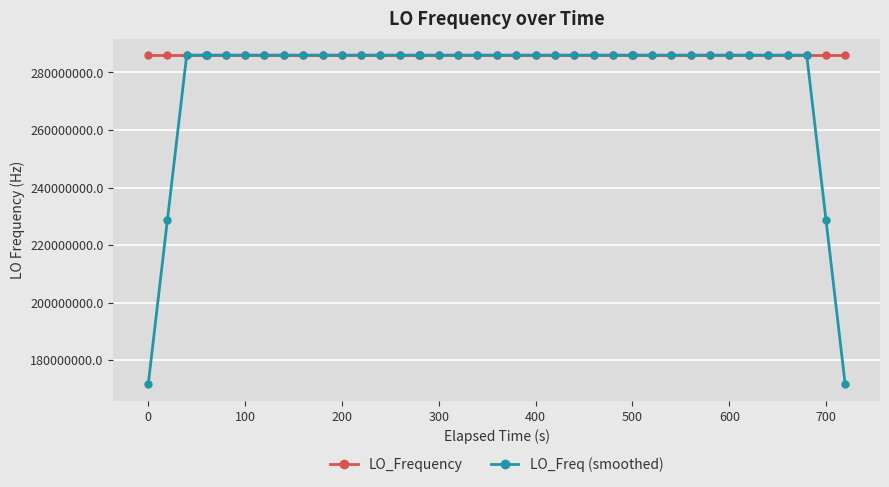

What are all the series names shown in the legend?

LO_Frequency, LO_Freq (smoothed)